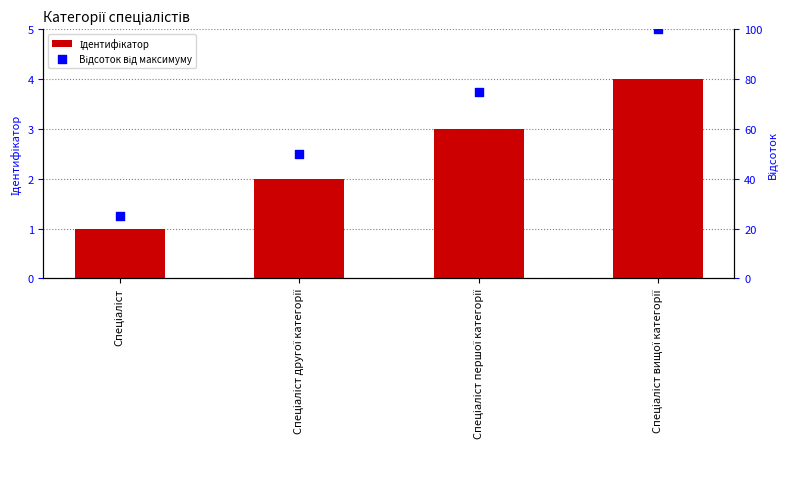

Which series contains the highest Y value?

Відсоток від максимуму